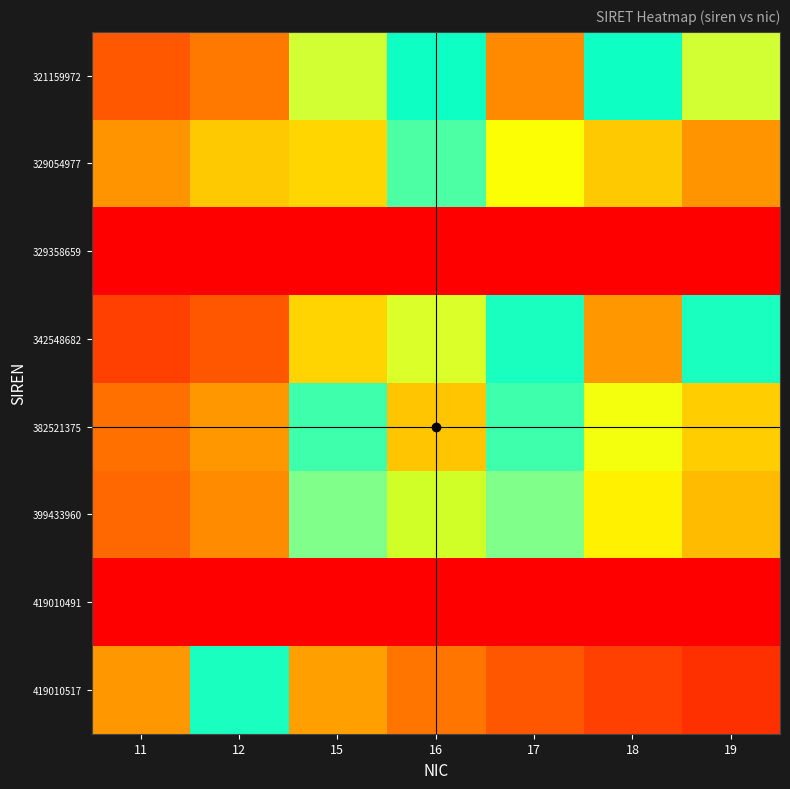

Reading left to right, extract all data points from this chart.

321159972: 11=0.1	12=0.1	15=0.3	16=0.5	17=0.6	18=0.5	19=0.3
329054977: 11=0.2	12=0.2	15=0.6	16=0.4	17=0.3	18=0.2	19=0.2
329358659: 11=0.0	12=0.0	15=0.0	16=0.0	17=0.0	18=0.0	19=0.0
342548682: 11=0.1	12=0.1	15=0.2	16=0.3	17=0.5	18=0.6	19=0.5
382521375: 11=0.1	12=0.2	15=0.4	16=0.6	17=0.4	18=0.3	19=0.2
399433960: 11=0.1	12=0.2	15=0.4	16=0.5	17=0.4	18=0.3	19=0.2
419010491: 11=0.0	12=0.0	15=0.0	16=0.0	17=0.0	18=0.0	19=0.0
419010517: 11=0.6	12=0.5	15=0.2	16=0.1	17=0.1	18=0.1	19=0.1